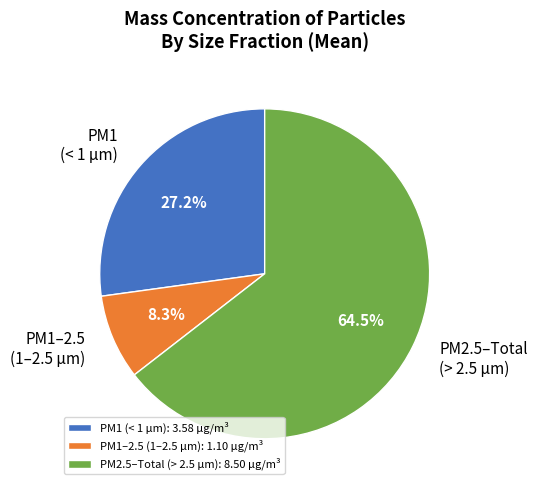

Between PM1 (< 1 µm) and PM1–2.5 (1–2.5 µm), which is larger?

PM1 (< 1 µm)